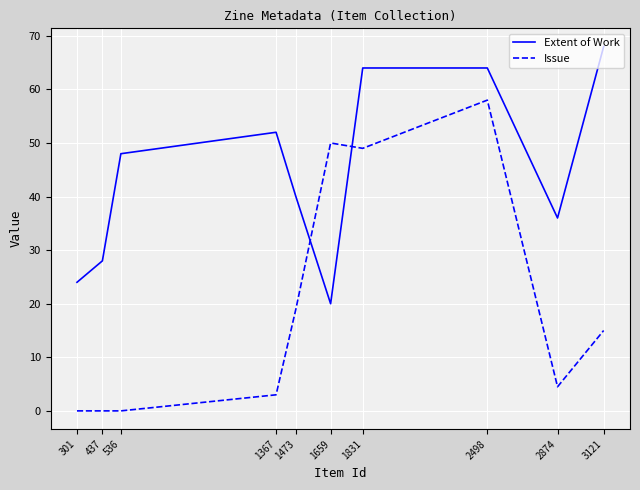

Does the chart have visible grid lines?

Yes